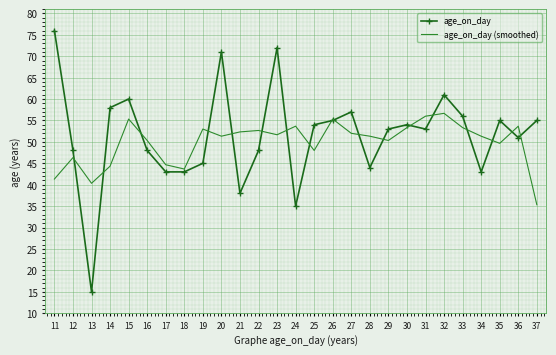

Reading left to right, list all the values displayed in this chart.

age_on_day: 11=76.0	12=48.0	13=15.0	14=58.0	15=60.0	16=48.0	17=43.0	18=43.0	19=45.0	20=71.0	21=38.0	22=48.0	23=72.0	24=35.0	25=54.0	26=55.0	27=57.0	28=44.0	29=53.0	30=54.0	31=53.0	32=61.0	33=56.0	34=43.0	35=55.0	36=51.0	37=55.0
age_on_day (smoothed): 11=41.3	12=46.3	13=40.3	14=44.3	15=55.3	16=50.3	17=44.7	18=43.7	19=53.0	20=51.3	21=52.3	22=52.7	23=51.7	24=53.7	25=48.0	26=55.3	27=52.0	28=51.3	29=50.3	30=53.3	31=56.0	32=56.7	33=53.3	34=51.3	35=49.7	36=53.7	37=35.3